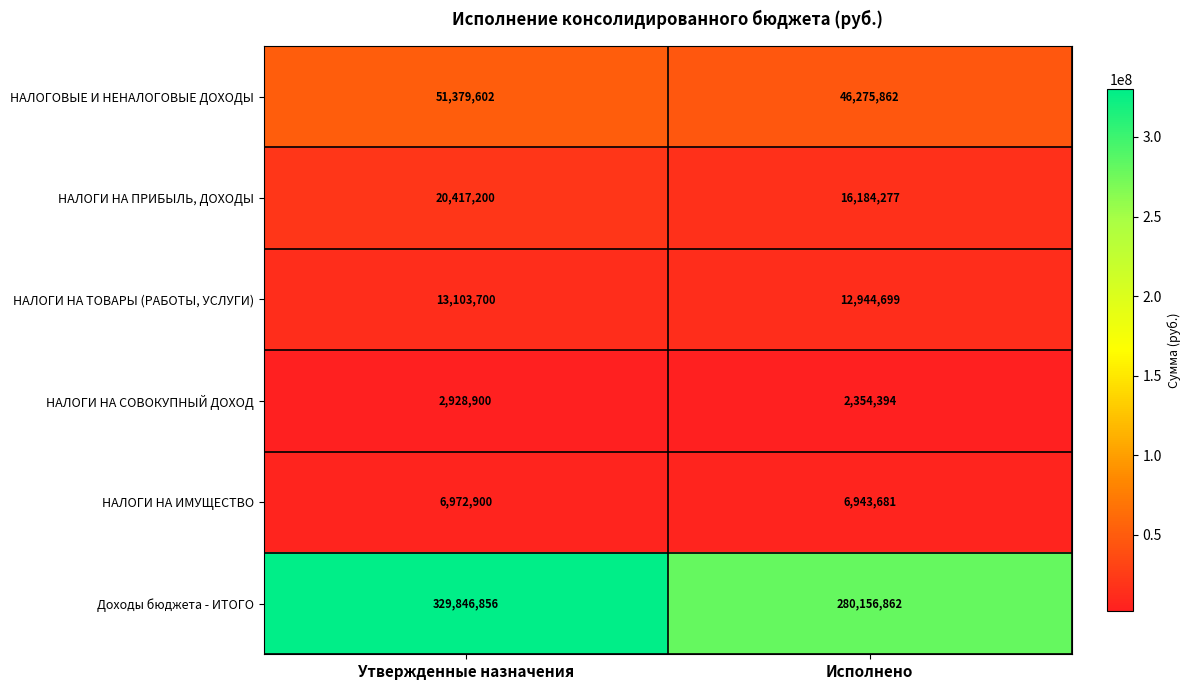

The value of НАЛОГИ НА ИМУЩЕСТВО at Исполнено is 6943681. True or false?

True